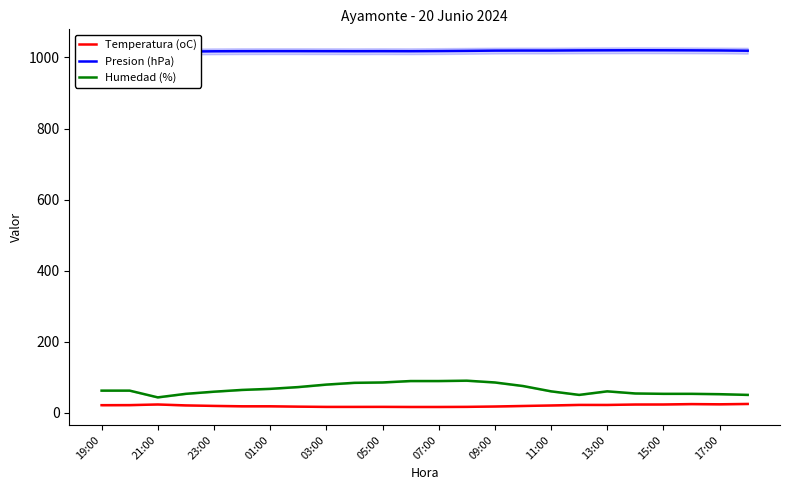

What is the highest value of the Humedad (%) series?

90.0